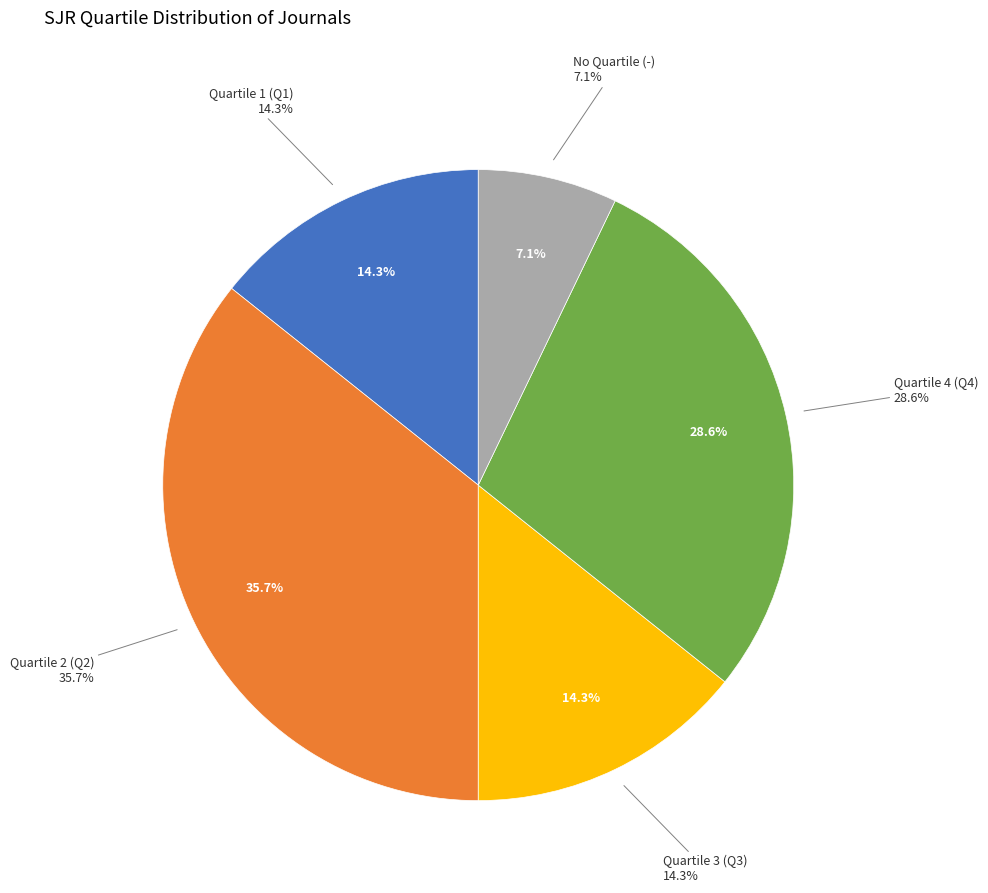

Is the sum of - and Q4 greater than half?

No